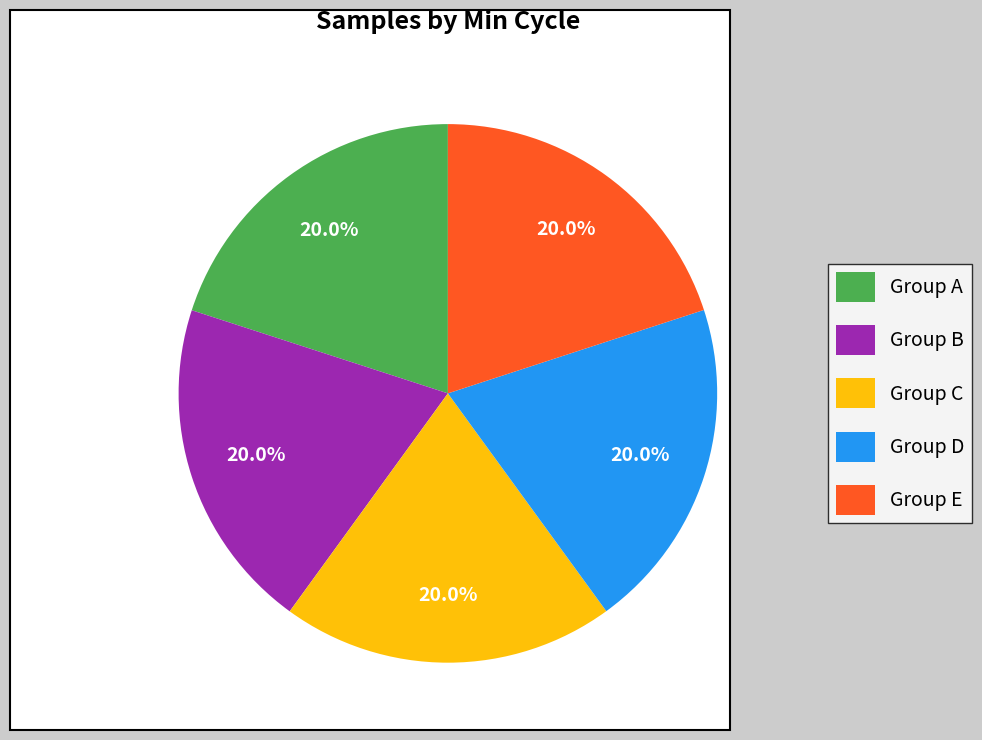

Is there a majority slice in this chart?

No